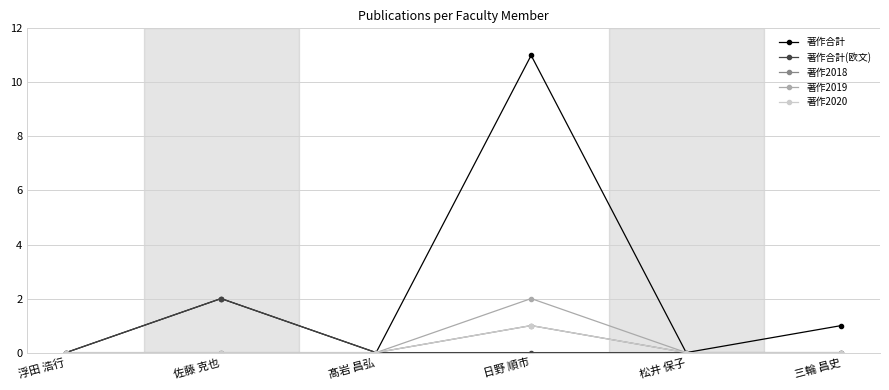

True or false: 著作2018 and 著作合計 cross at least once.

False